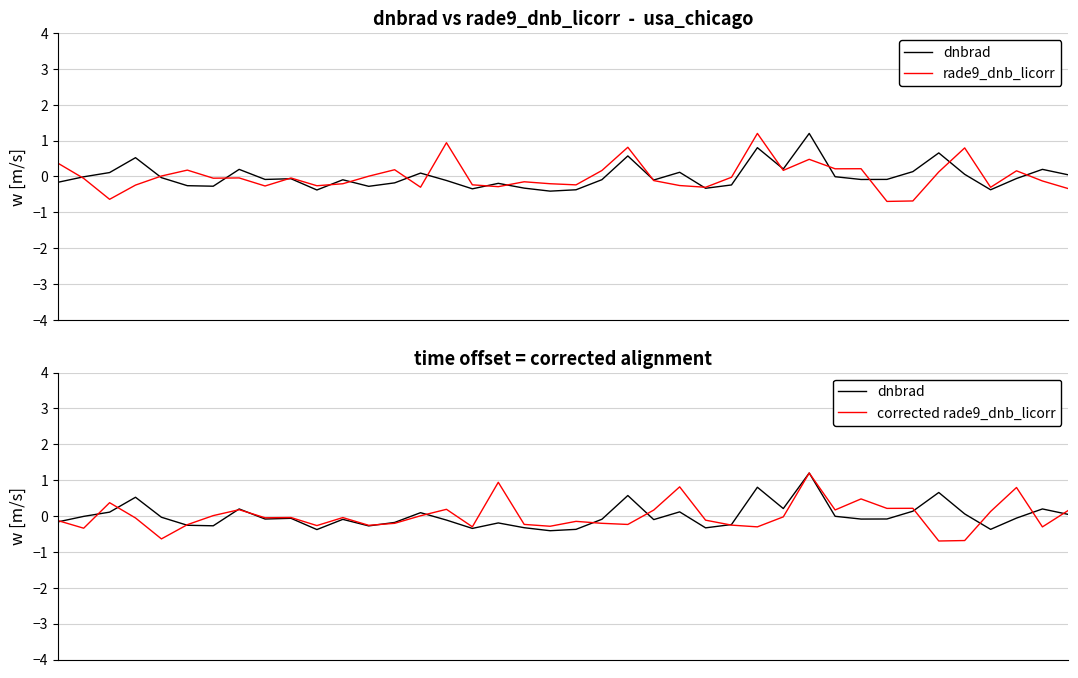

Reading right to left, extract all data points from this chart.

dnbrad: 39=0.0	38=0.2	37=-0.1	36=-0.4	35=0.1	34=0.7	33=0.1	32=-0.1	31=-0.1	30=-0.0	29=1.2	28=0.2	27=0.8	26=-0.2	25=-0.3	24=0.1	23=-0.1	22=0.6	21=-0.1	20=-0.4	19=-0.4	18=-0.3	17=-0.2	16=-0.3	15=-0.1	14=0.1	13=-0.2	12=-0.3	11=-0.1	10=-0.4	9=-0.1	8=-0.1	7=0.2	6=-0.3	5=-0.3	4=-0.0	3=0.5	2=0.1	1=-0.0	0=-0.2
rade9_dnb_licorr: 39=-0.3	38=-0.1	37=0.2	36=-0.3	35=0.8	34=0.1	33=-0.7	32=-0.7	31=0.2	30=0.2	29=0.5	28=0.2	27=1.2	26=-0.0	25=-0.3	24=-0.3	23=-0.1	22=0.8	21=0.2	20=-0.2	19=-0.2	18=-0.1	17=-0.3	16=-0.2	15=0.9	14=-0.3	13=0.2	12=0.0	11=-0.2	10=-0.3	9=-0.0	8=-0.3	7=-0.0	6=-0.0	5=0.2	4=0.0	3=-0.2	2=-0.6	1=-0.1	0=0.4
corrected rade9_dnb_licorr: 39=0.2	38=-0.3	37=0.8	36=0.1	35=-0.7	34=-0.7	33=0.2	32=0.2	31=0.5	30=0.2	29=1.2	28=-0.0	27=-0.3	26=-0.3	25=-0.1	24=0.8	23=0.2	22=-0.2	21=-0.2	20=-0.1	19=-0.3	18=-0.2	17=0.9	16=-0.3	15=0.2	14=0.0	13=-0.2	12=-0.3	11=-0.0	10=-0.3	9=-0.0	8=-0.0	7=0.2	6=0.0	5=-0.2	4=-0.6	3=-0.1	2=0.4	1=-0.3	0=-0.1